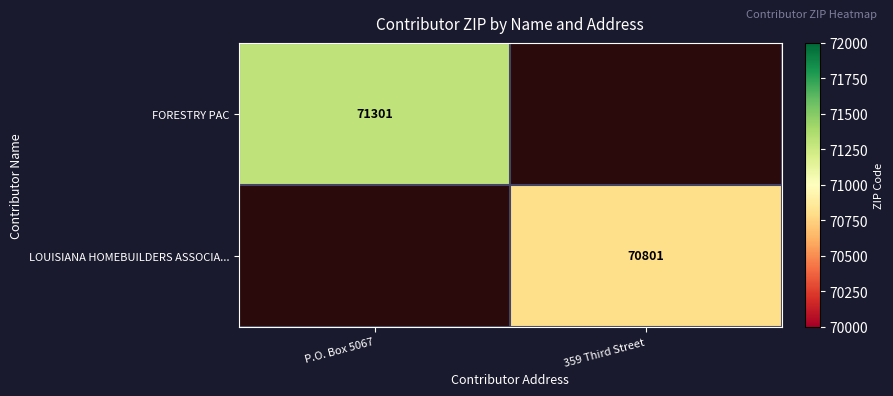

The value of LOUISIANA HOMEBUILDERS ASSOCIA... at 359 Third Street is 18502. True or false?

False